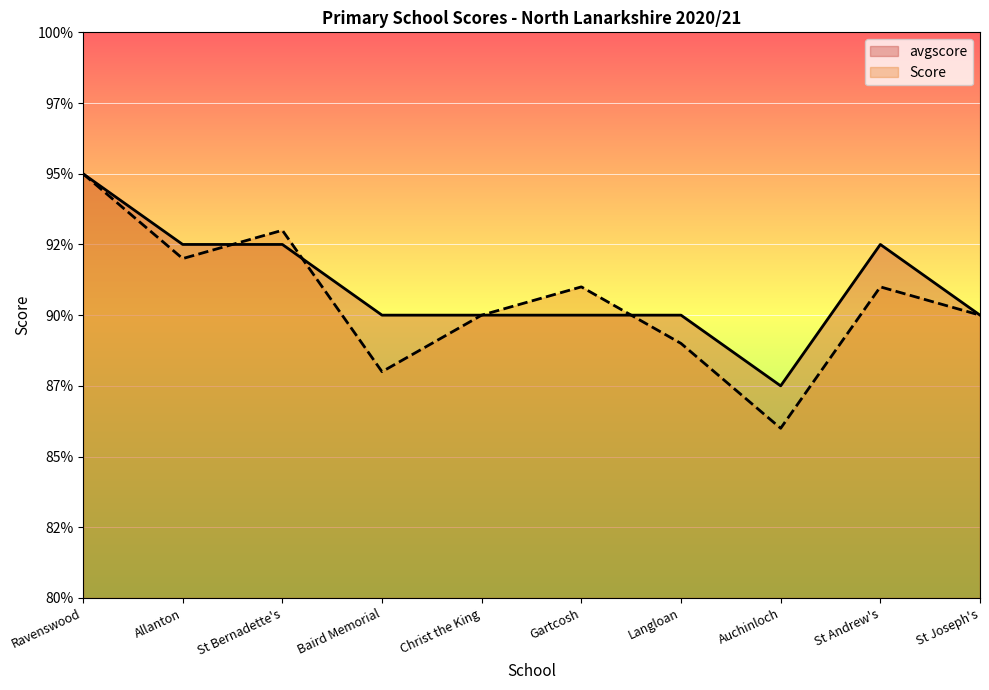

How many times do Score and avgscore cross each other?

3